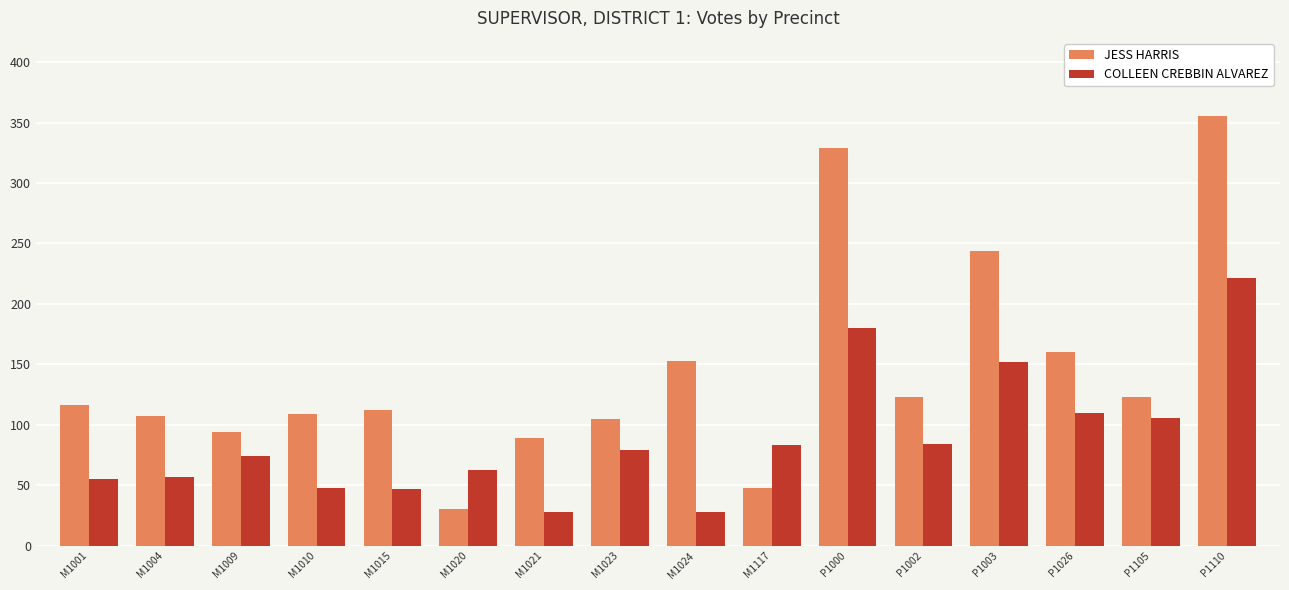

List the series in order of their overall mean, highest first.

JESS HARRIS, COLLEEN CREBBIN ALVAREZ